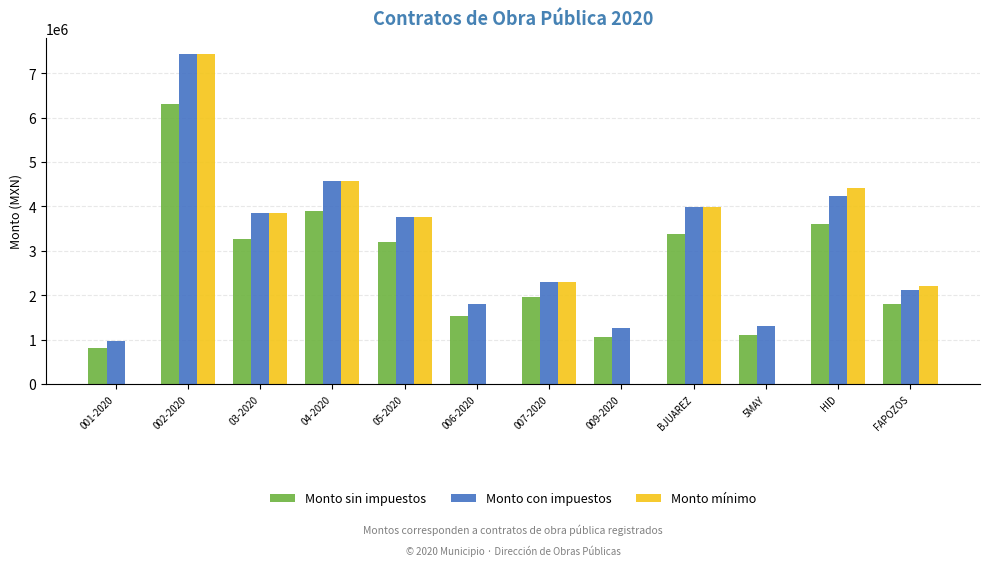

What is the maximum value for Monto con impuestos?

7421943.9